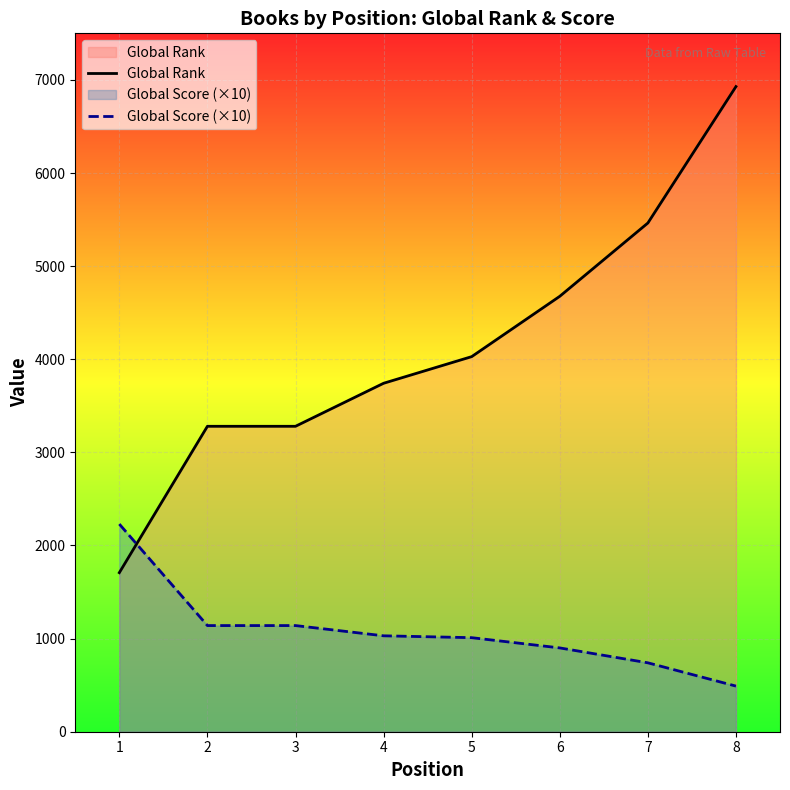

What is the difference between the Global Rank values at 3 and 1?

1572